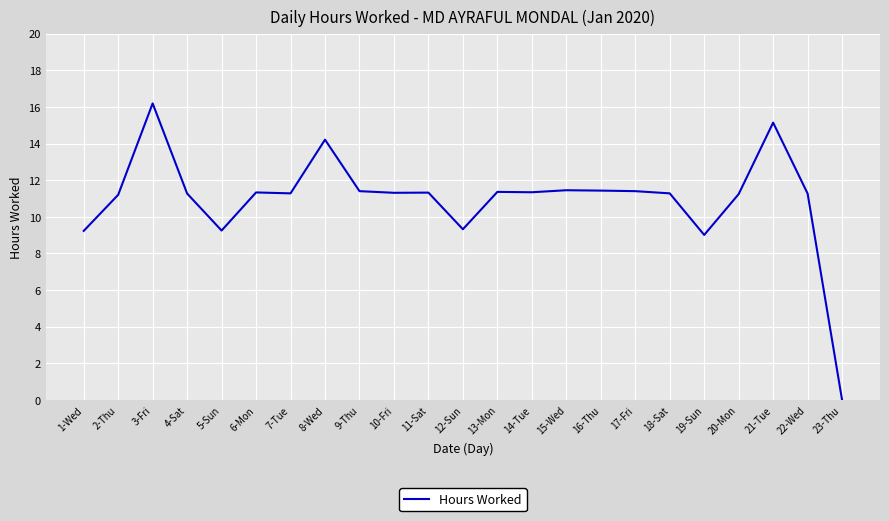

What position from the right is 12-Sun?

12